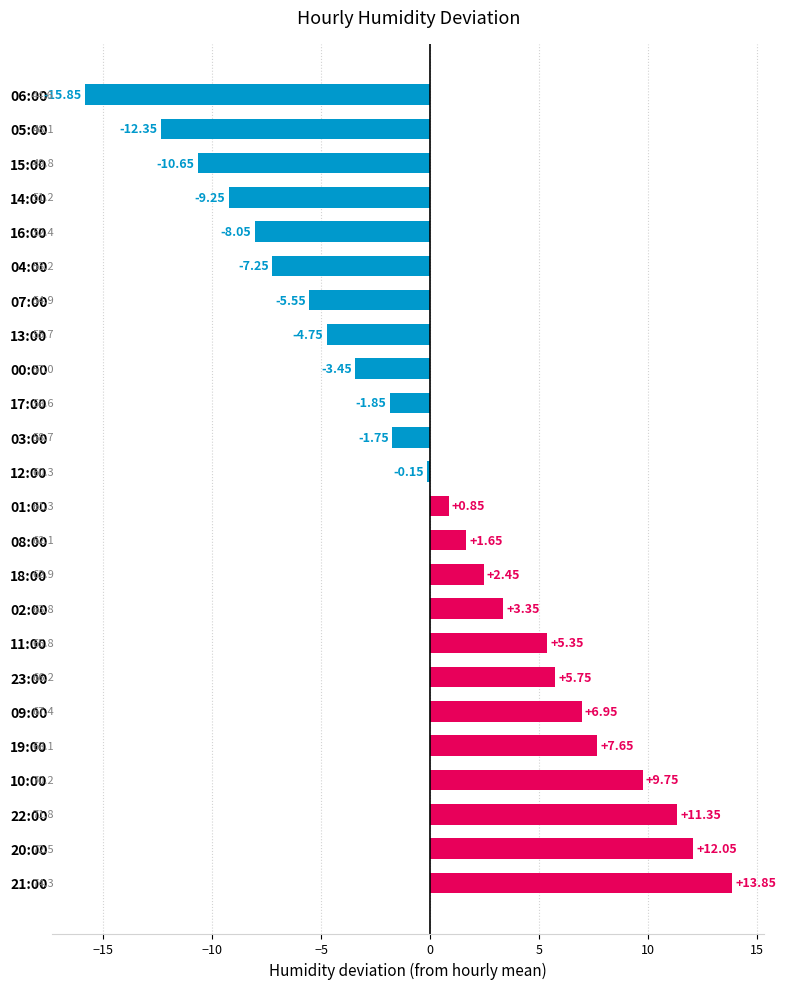

How many values are below 0?

12